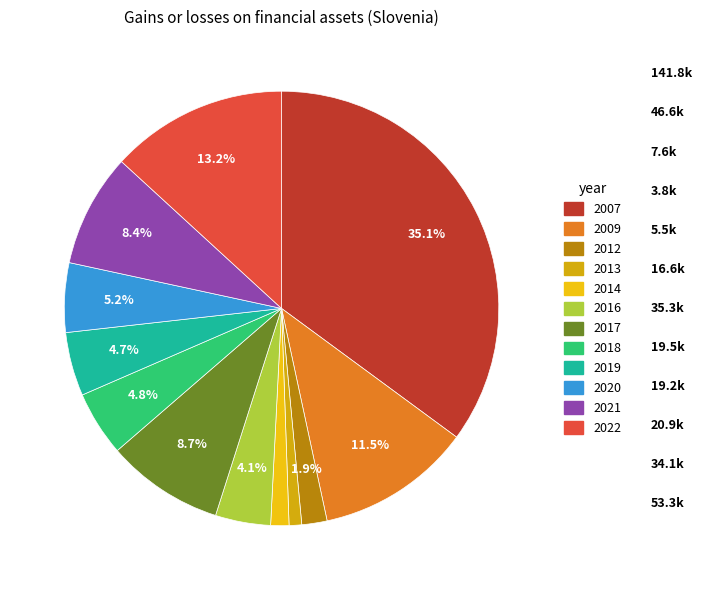

To the nearest percent, what percentage of the pie is 2019?

5%